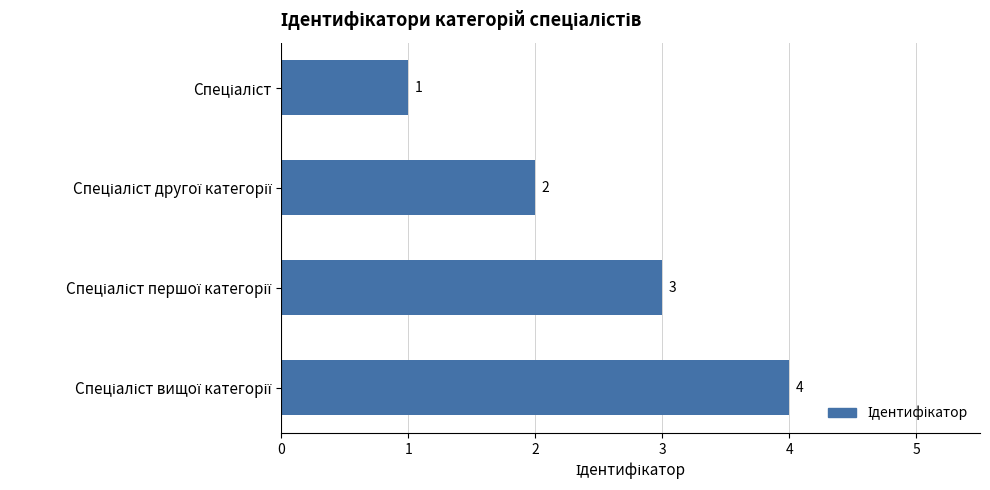

What is the sum of all values?

10